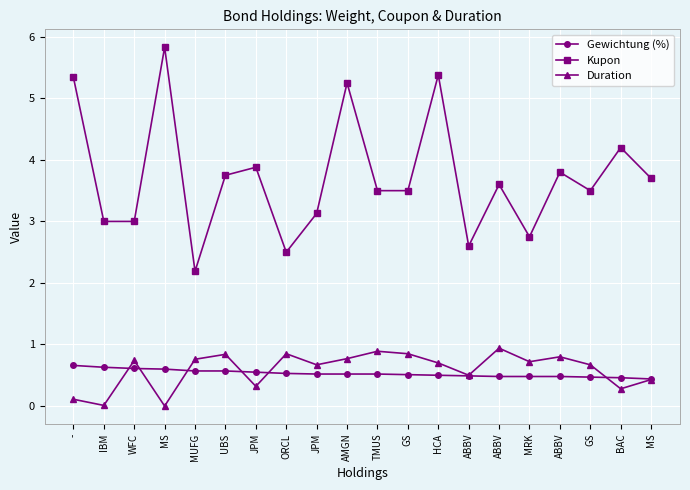

The Gewichtung (%) series shows 0.5 at MRK. True or false?

True